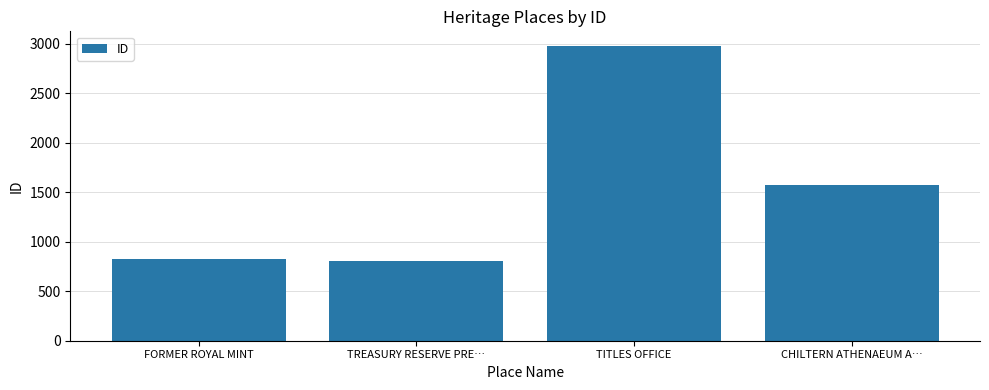

At which label is the value closest to 1888?

CHILTERN ATHENAEUM A…